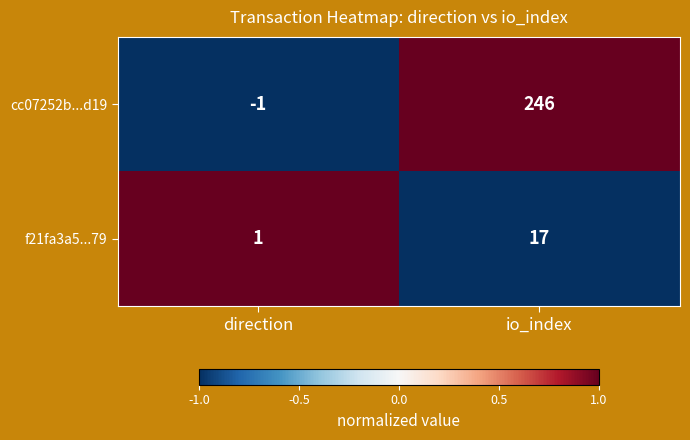

What is the difference between the highest and lowest values at io_index?

229